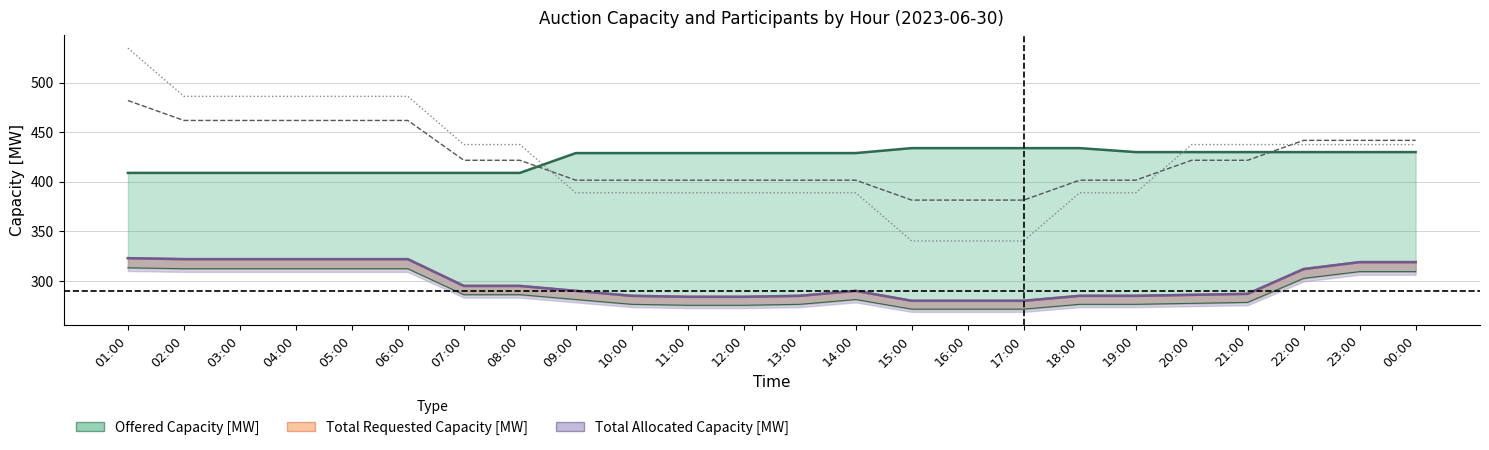

What is the label of the 15th point from the right?

10:00